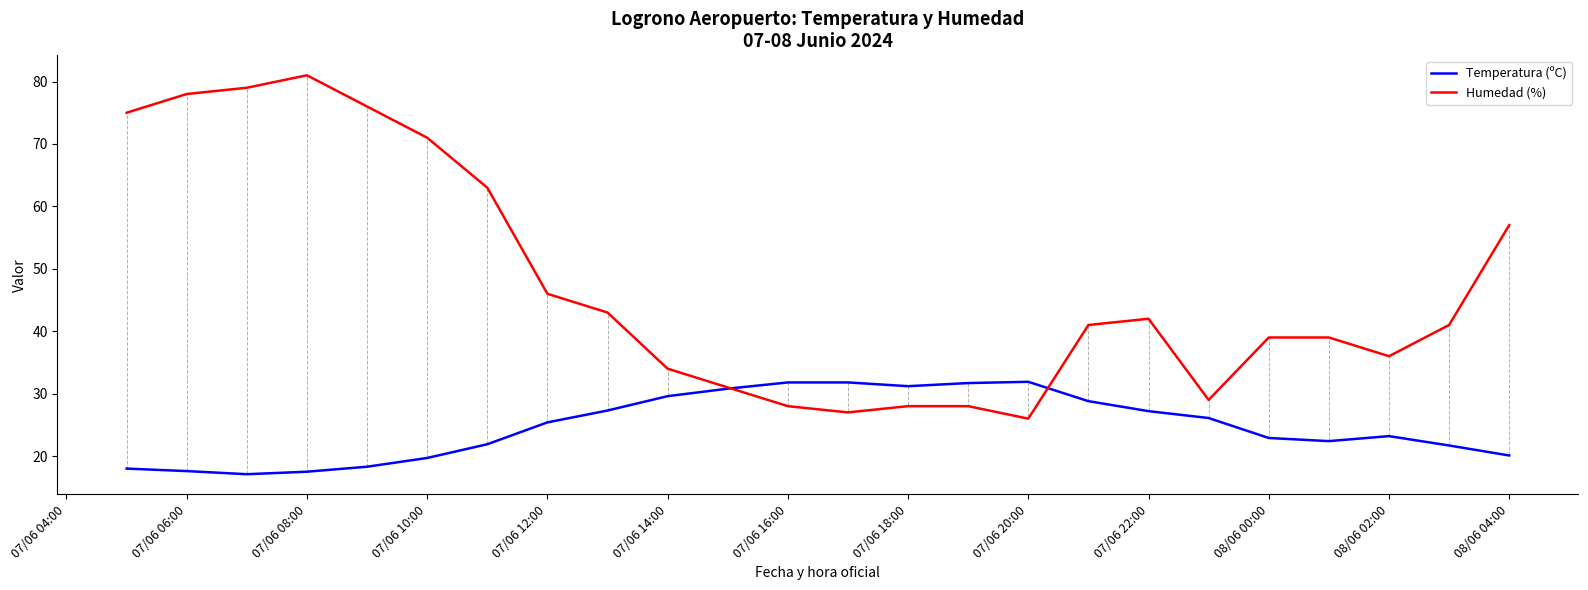

What is the maximum value shown in the chart?

81.0